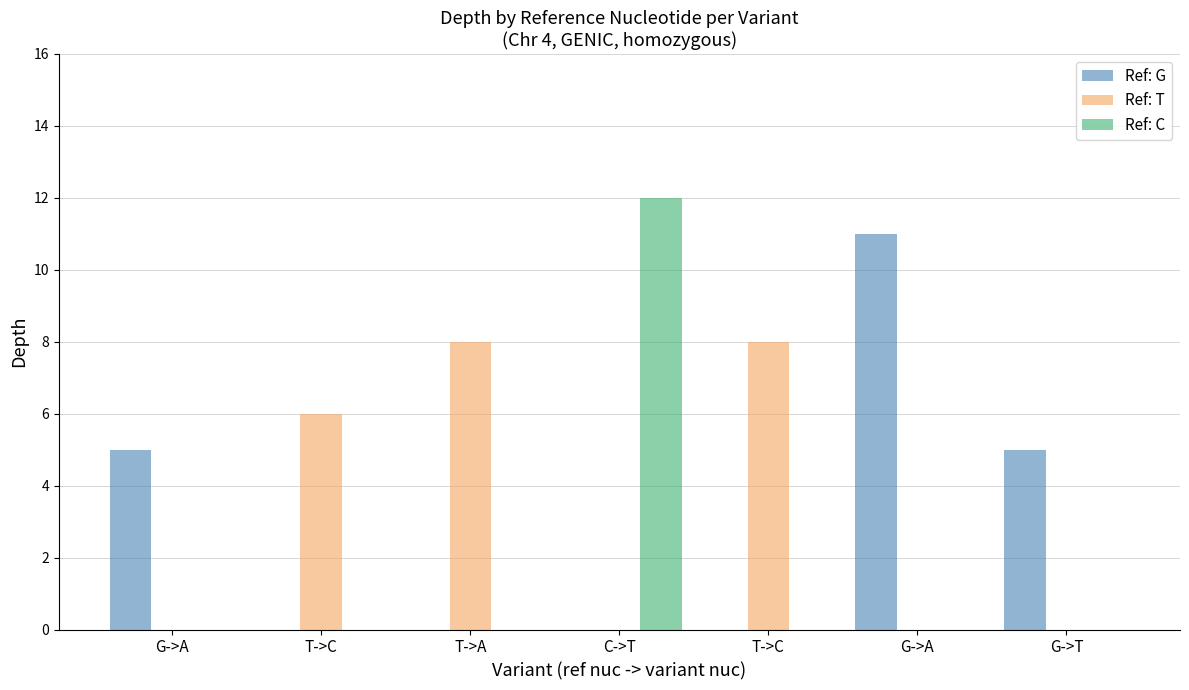

Which series changed the most between T->A and G->T?

Ref: T